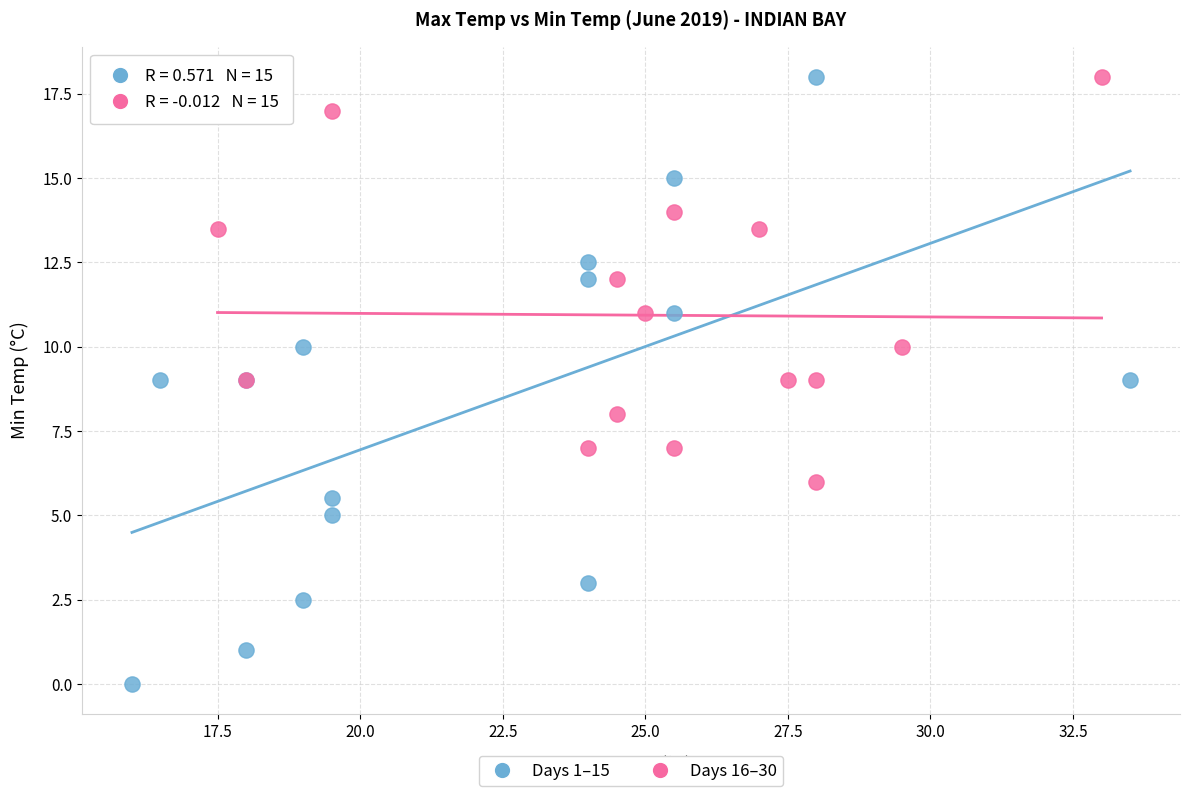

Which series contains the lowest Y value?

Days 1–15